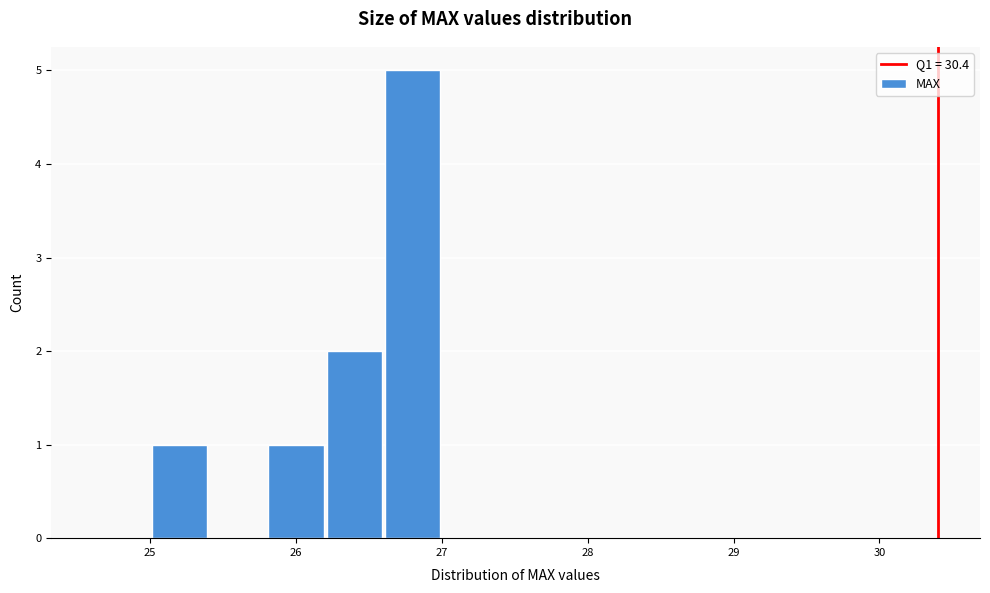

Reading left to right, list every bar in this chart as the range it spans on the x-axis followed by its height. The values are not printed on the chart, so give them approximately, as read against the axis.

24.6 to 25.0: 0
25.0 to 25.4: 1
25.4 to 25.8: 0
25.8 to 26.2: 1
26.2 to 26.6: 2
26.6 to 27.0: 5
27.0 to 27.4: 0